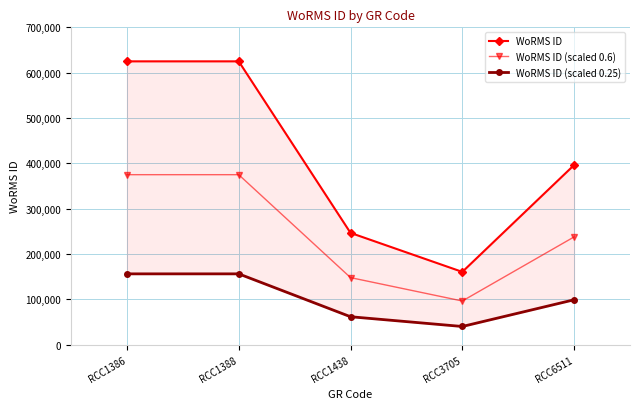

At which category does the chart reach its minimum across all series?

RCC3705